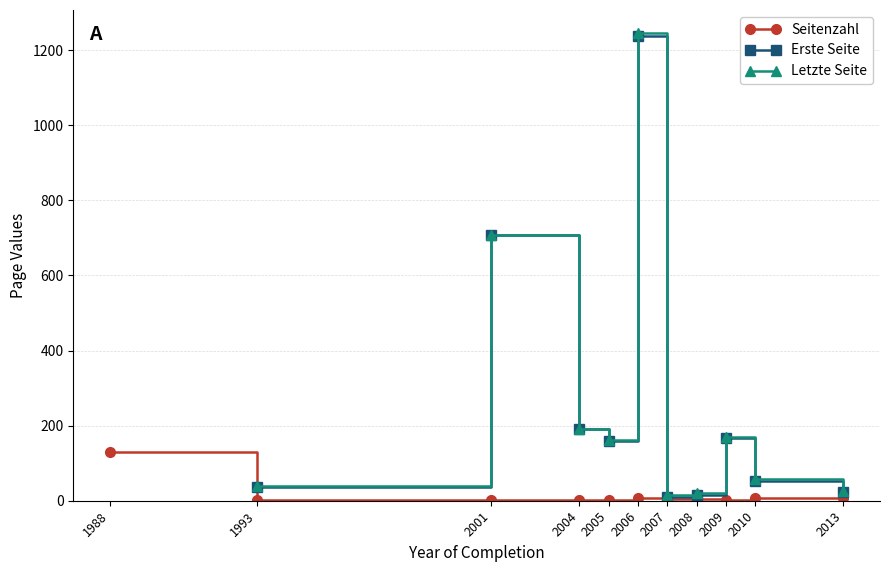

True or false: Erste Seite has a value of 71 at 2010.

False